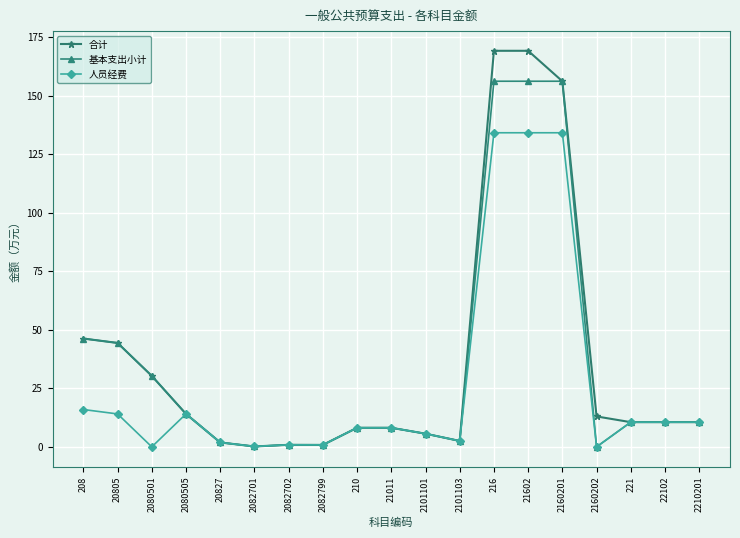

Read the 基本支出小计 value at 2082799.

0.8